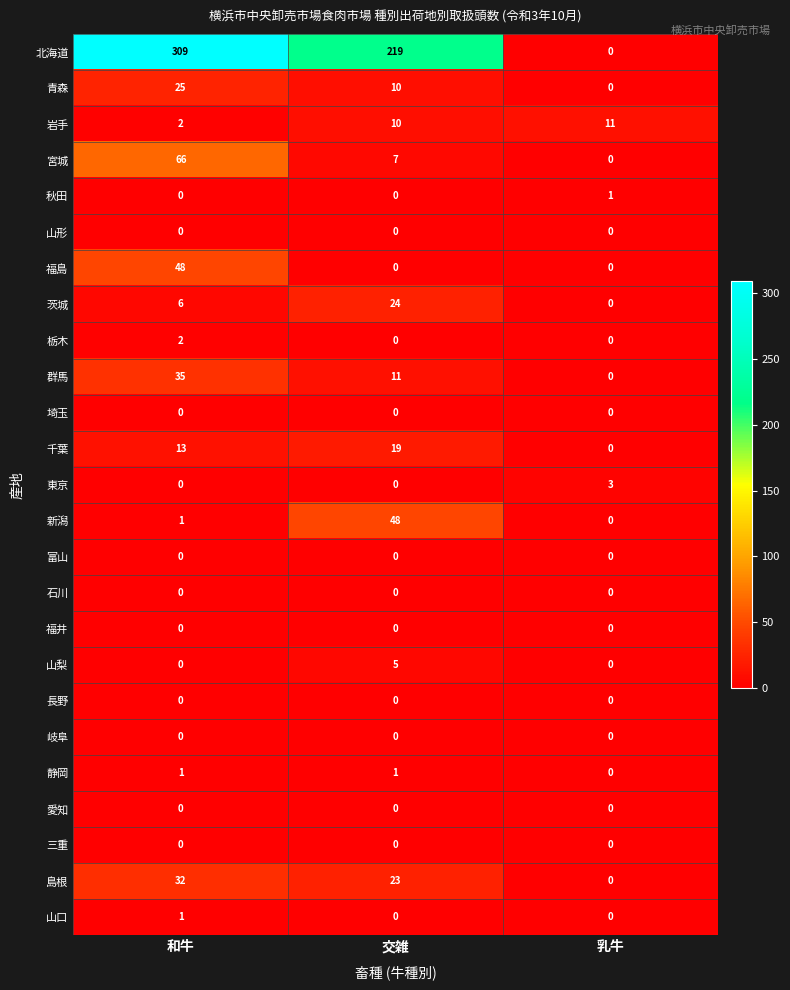

What is the total value across all series at 乳牛?

15